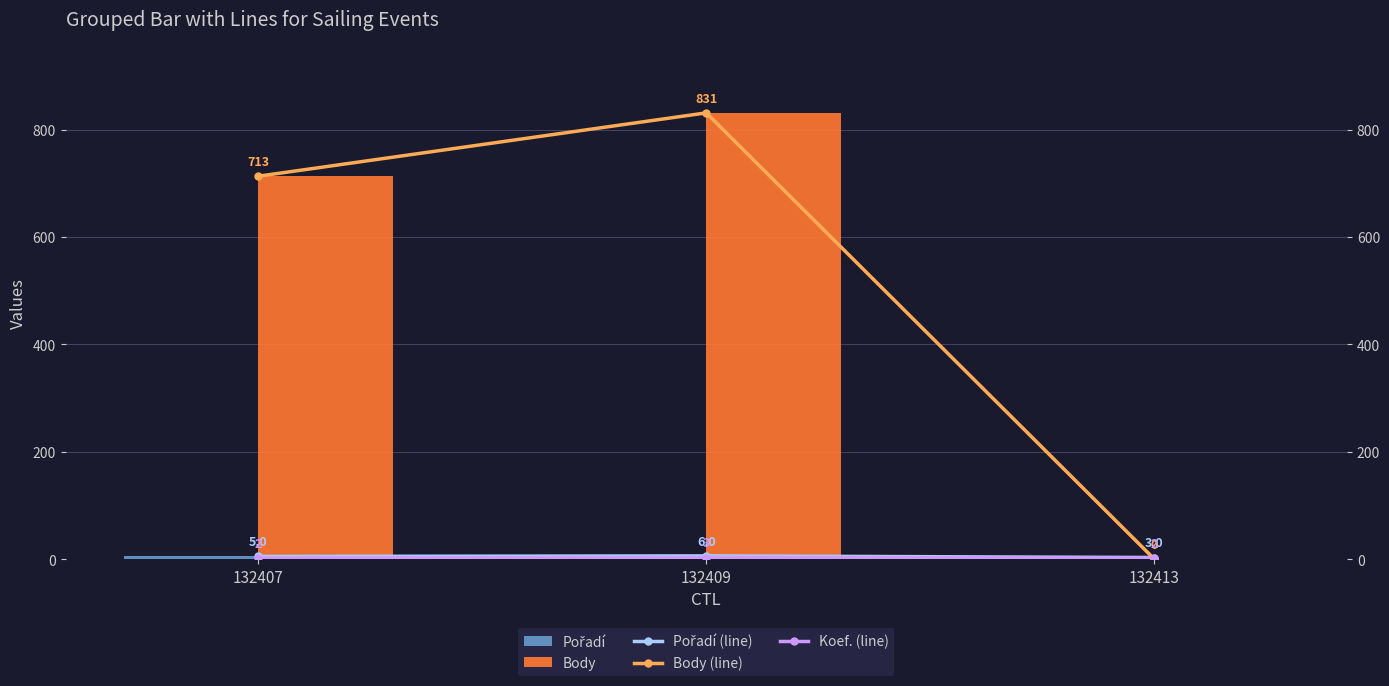

How many groups of bars are there?

3